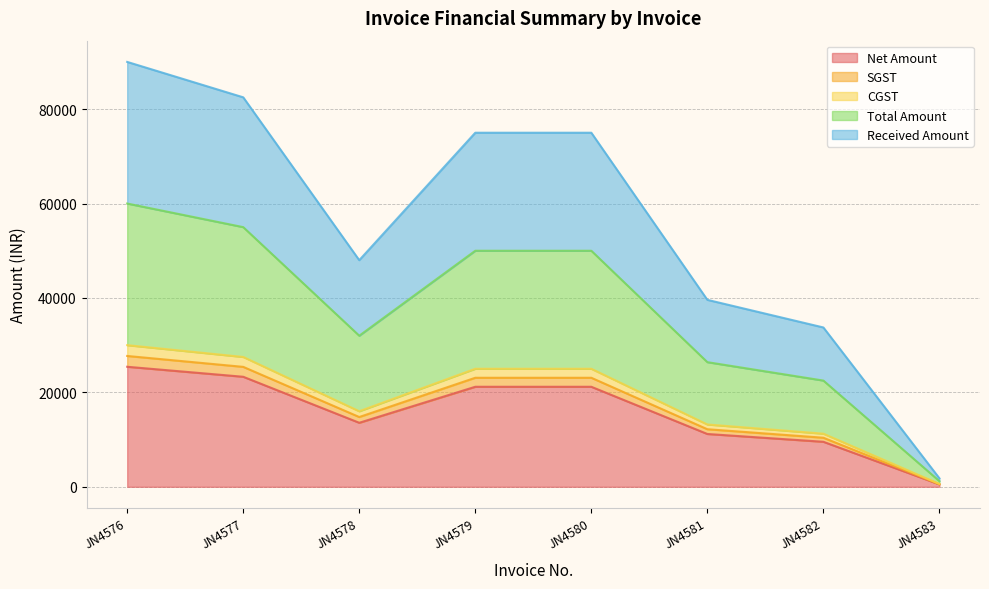

The Received Amount series shows 8057.2 at JN4580. True or false?

False